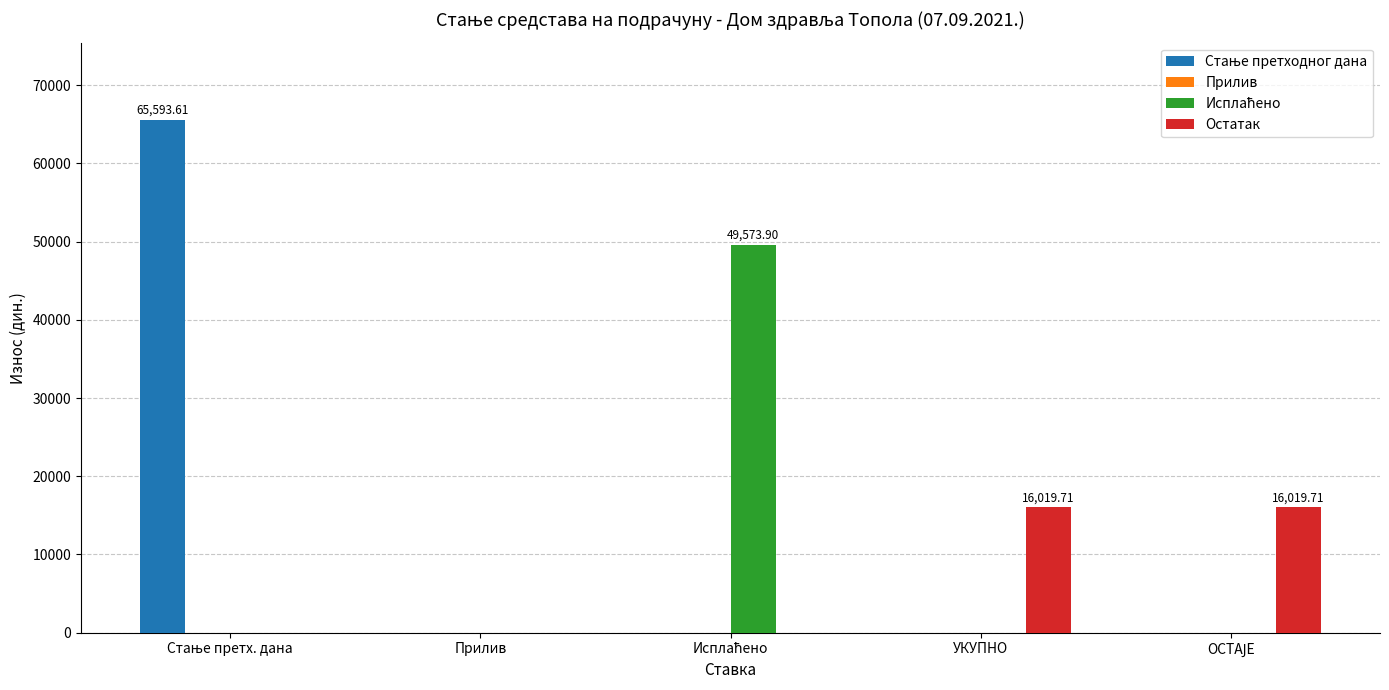

How many groups of bars are there?

5